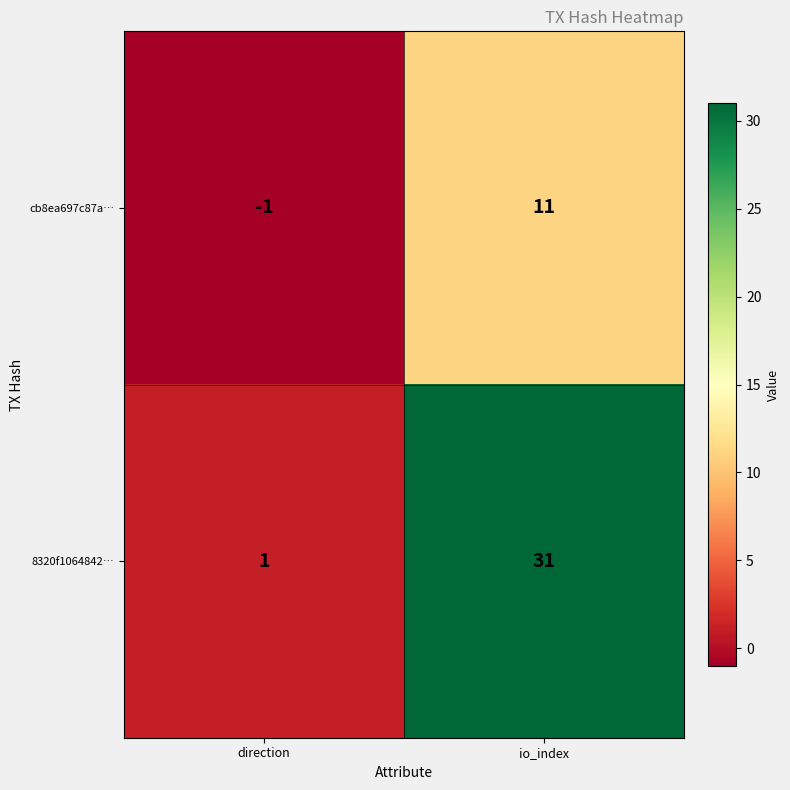

The value of 8320f1064842… at direction is 1. True or false?

True